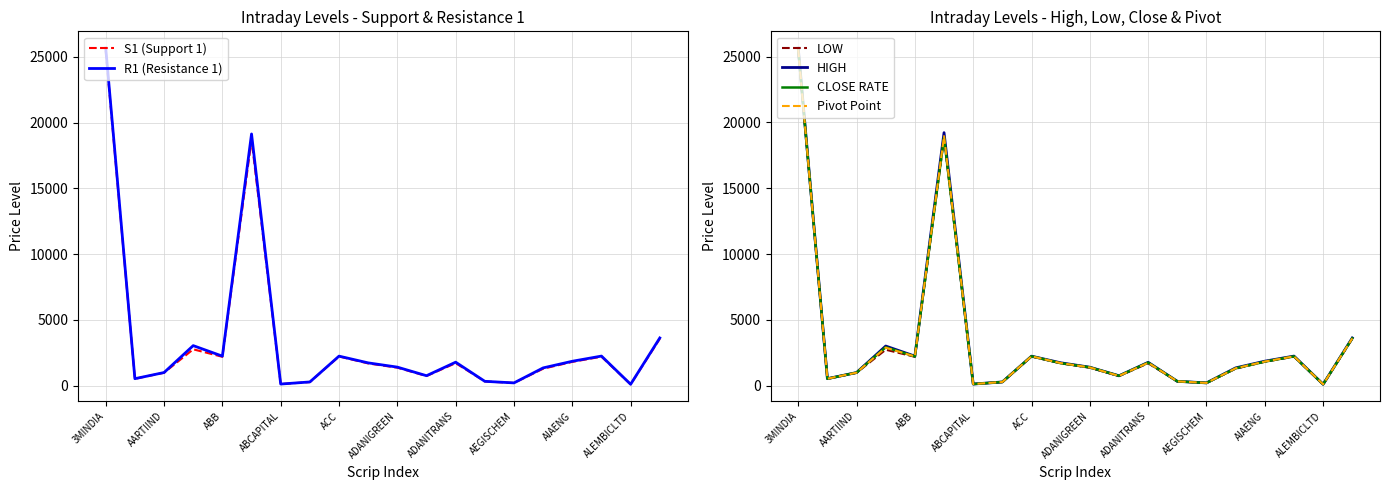

What is the highest value of the Pivot Point series?

25545.2